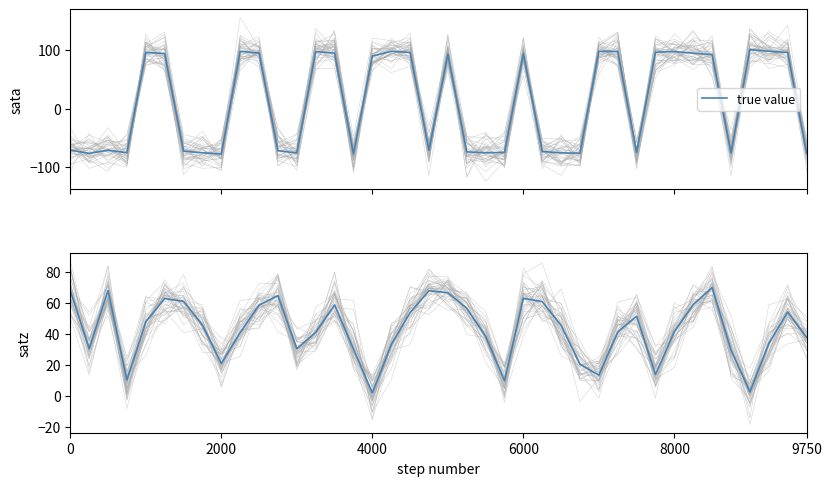

What is the approximate value of true value at 37?

97.5